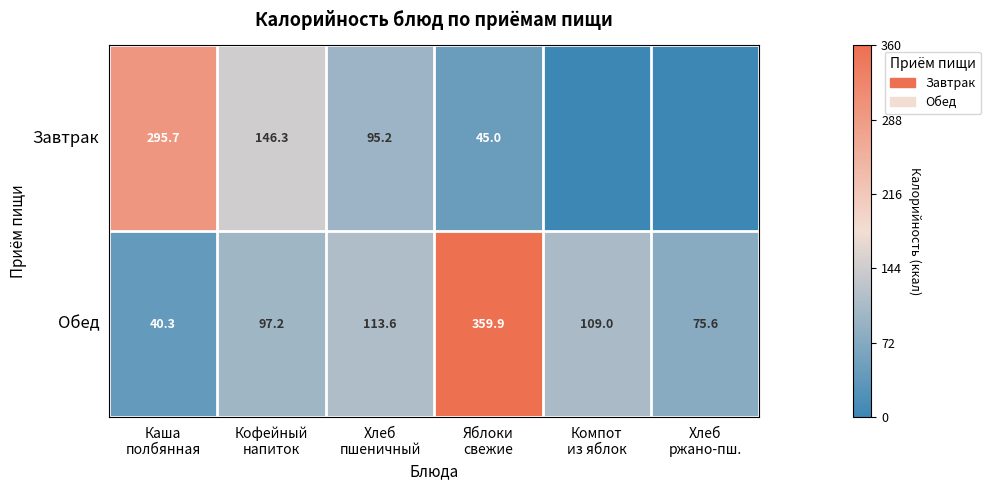

How many data points in Обед are less than 109?

3